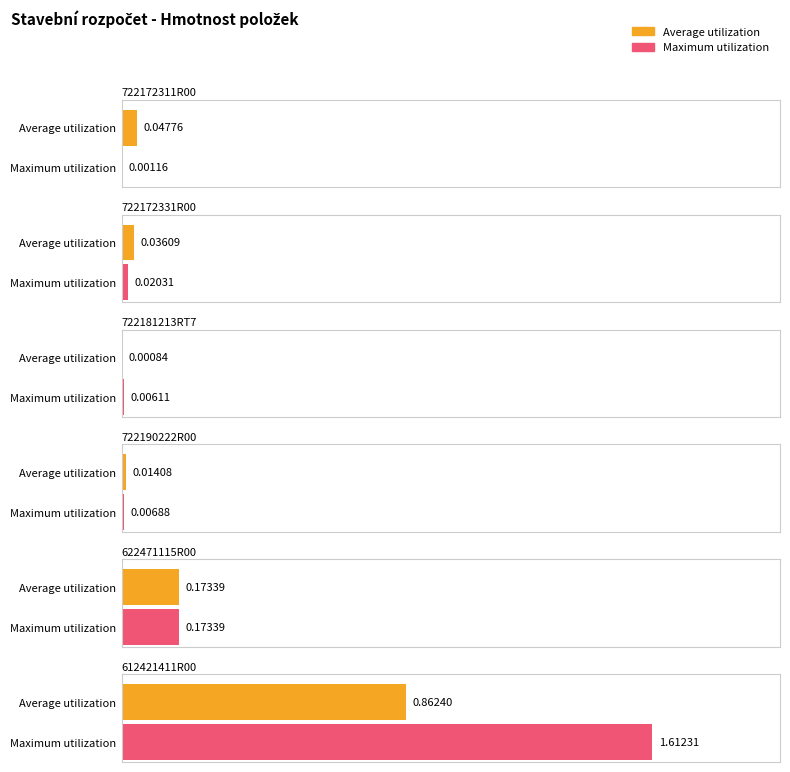

What is the approximate value of Maximum utilization at 612421411R00?

1.6